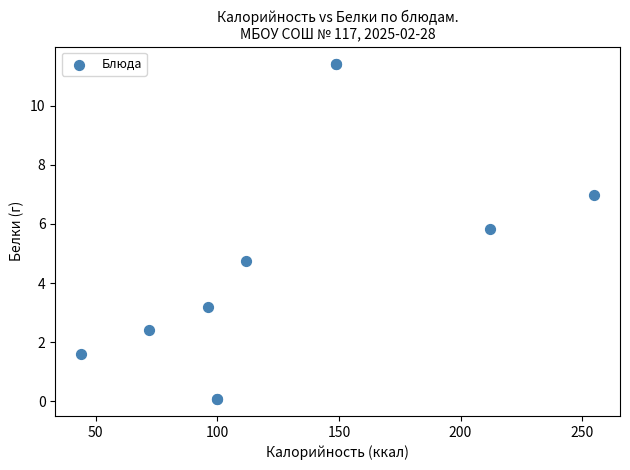

What Y value in the scatter plot is closest to 5?

4.8